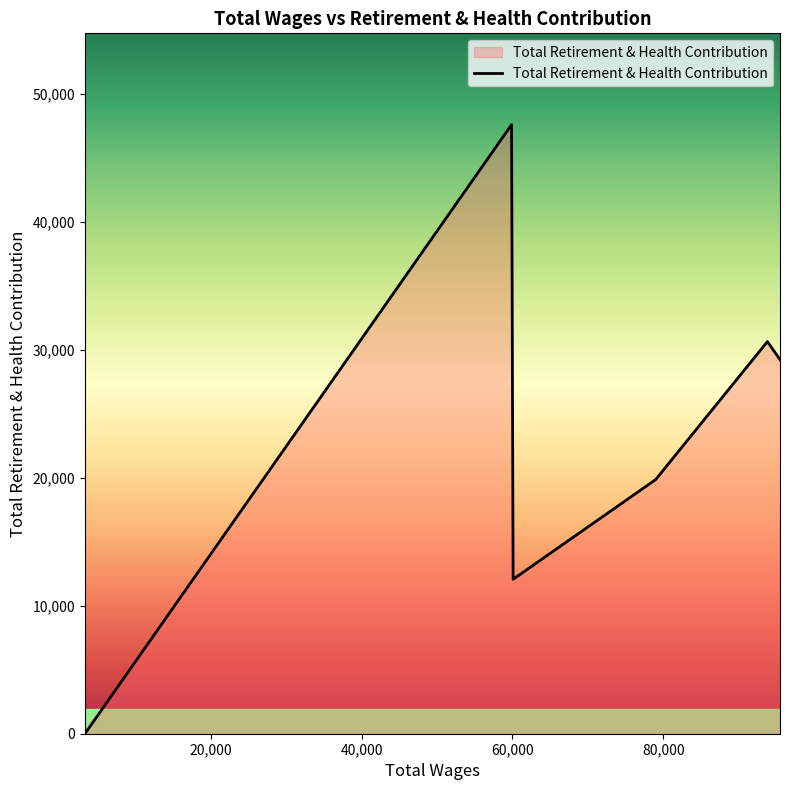

What is the maximum value shown in the chart?

47565